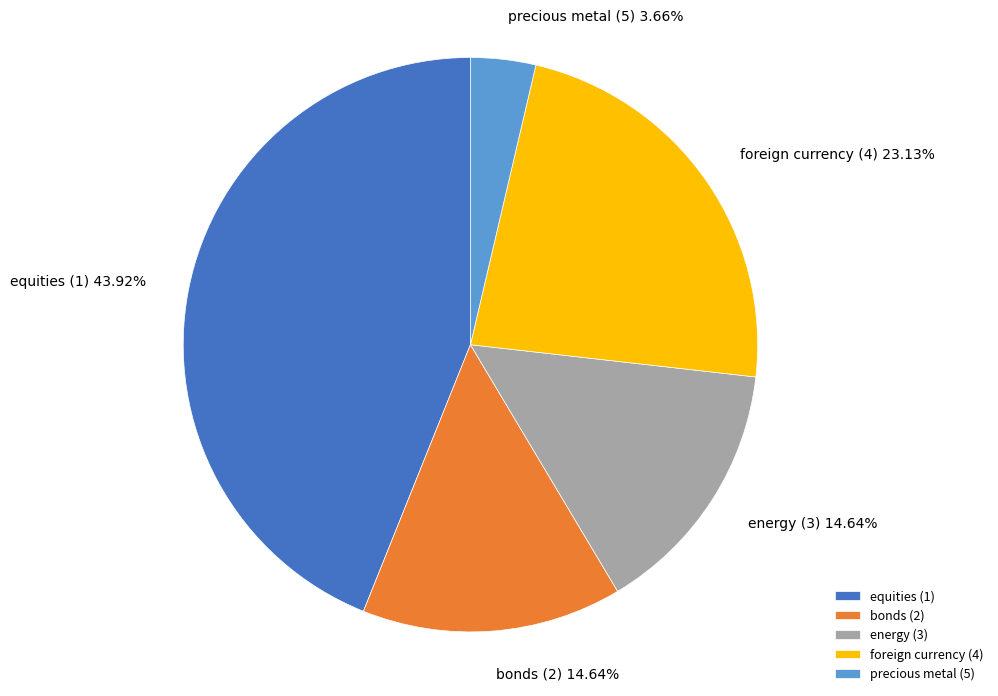

To the nearest percent, what portion does energy (3) represent?

15%